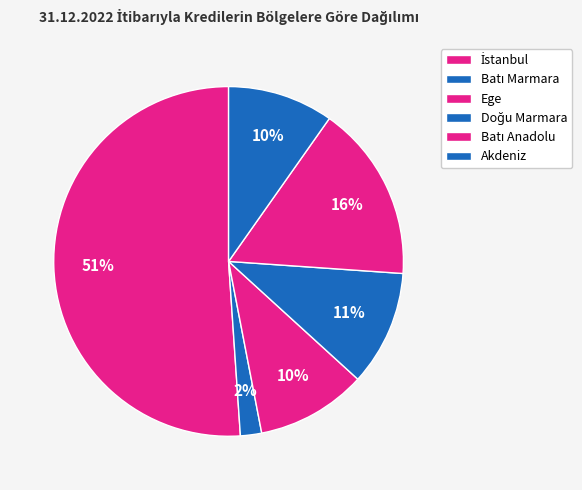

Which slice is the smallest?

Batı Marmara